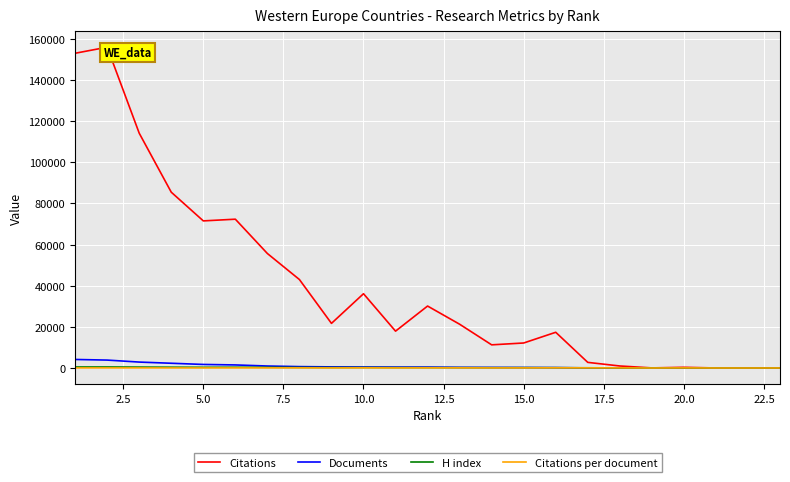

Reading left to right, extract all data points from this chart.

Citations: 153040.0	155989.0	114154.0	85474.0	71527.0	72355.0	55665.0	43011.0	21695.0	36115.0	17915.0	30123.0	21284.0	11259.0	12158.0	17365.0	2732.0	977.0	43.0	338.0	9.0	1.0	13.0
Documents: 4148.0	3846.0	2880.0	2303.0	1725.0	1486.0	963.0	671.0	543.0	480.0	436.0	436.0	314.0	280.0	243.0	195.0	41.0	18.0	13.0	7.0	2.0	2.0	1.0
H index: 489.0	487.0	429.0	375.0	330.0	347.0	305.0	242.0	210.0	224.0	185.0	173.0	167.0	145.0	169.0	152.0	101.0	42.0	33.0	41.0	19.0	8.0	4.0
Citations per document: 36.9	40.6	39.6	37.1	41.5	48.7	57.8	64.1	40.0	75.2	41.1	69.1	67.8	40.2	50.0	89.0	66.6	54.3	3.3	48.3	4.5	0.5	13.0